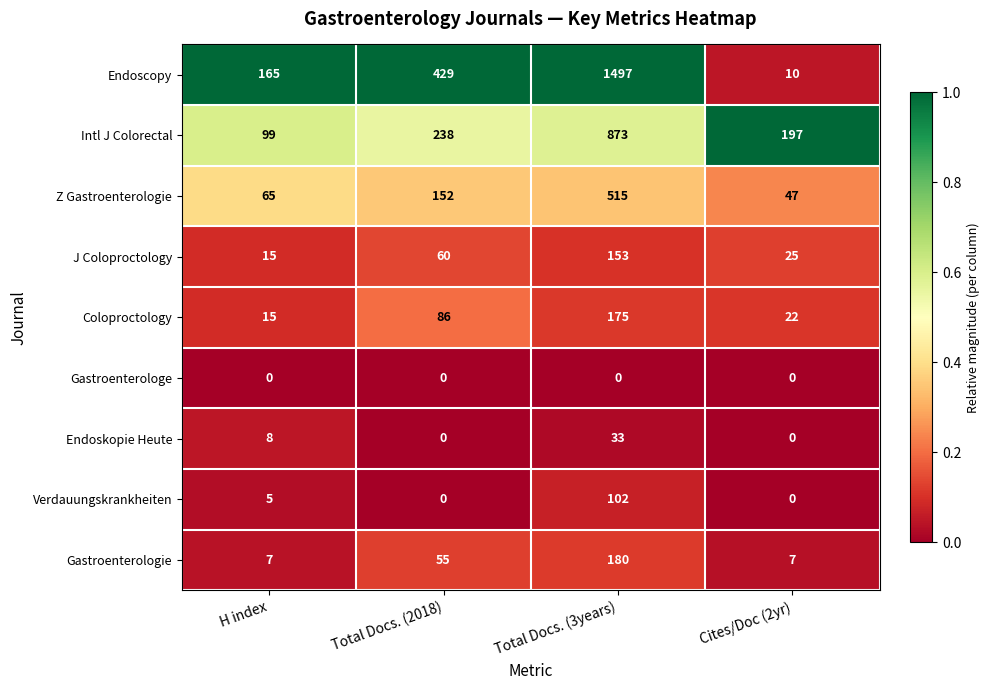

At which label is Endoscopy closest to 753?

Total Docs. (2018)